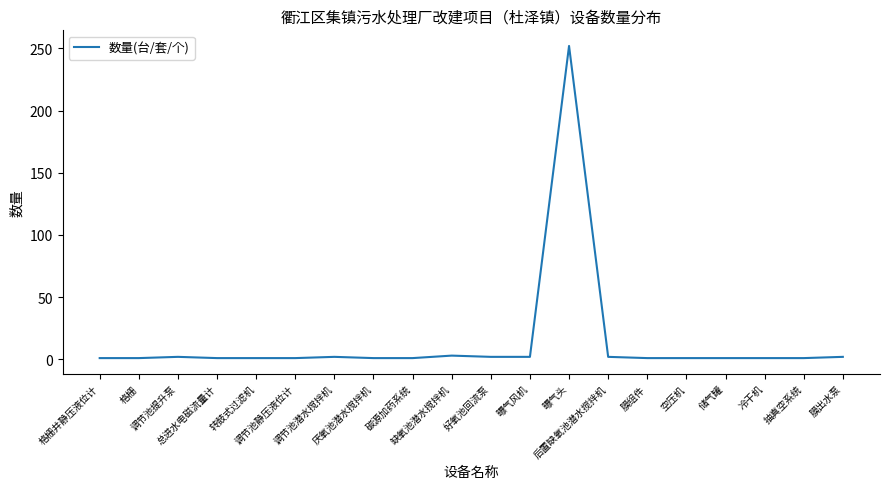

What is the difference between the maximum and minimum values?

251